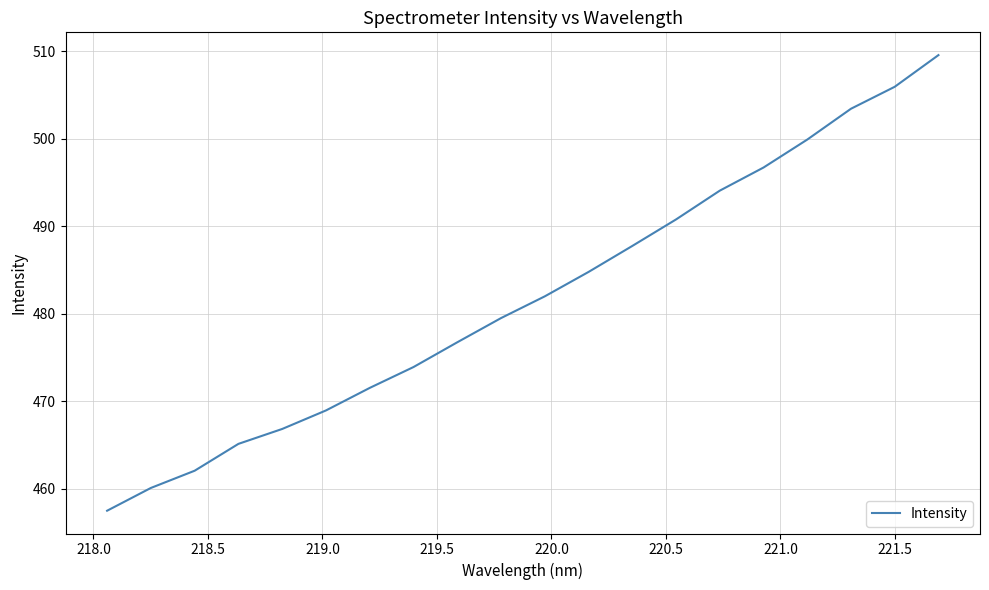

How many lines are shown in the chart?

1